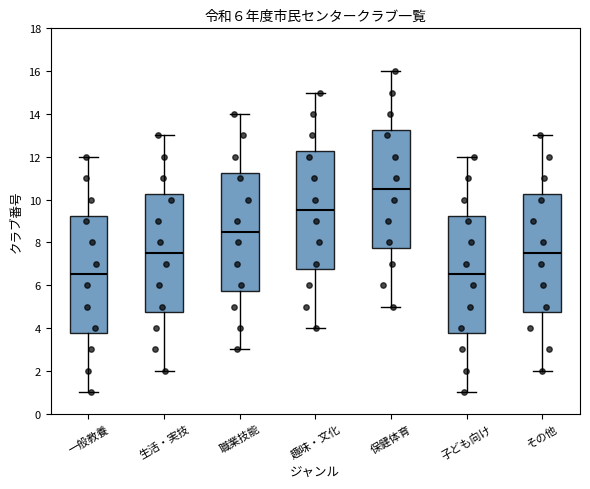

Which box's median line is the highest?

保健体育